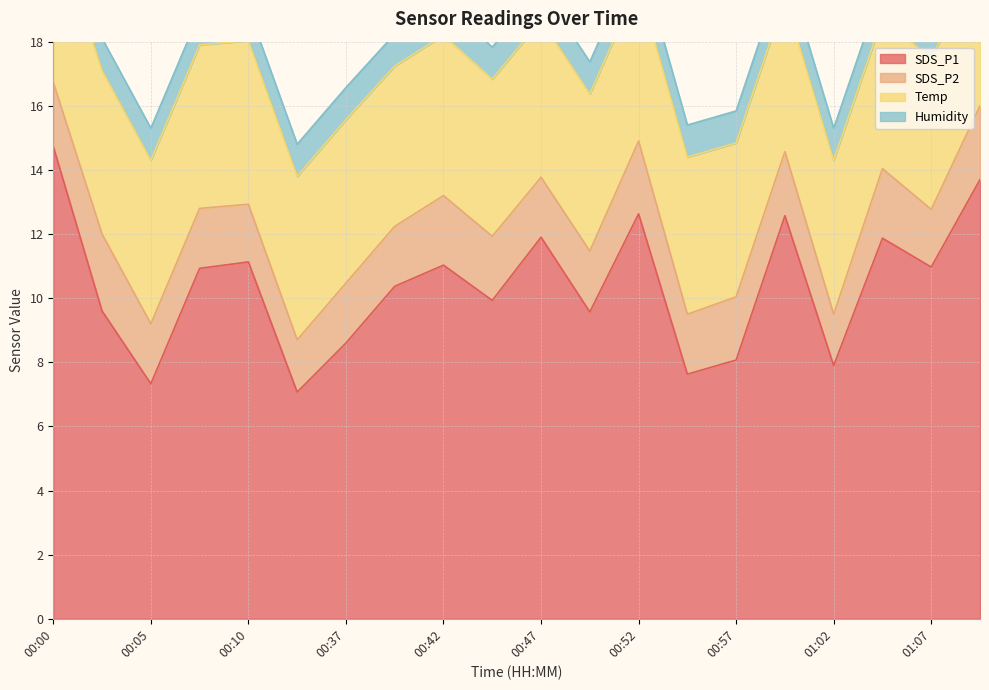

True or false: SDS_P2 has a value of 3.5 at 00:57.

False